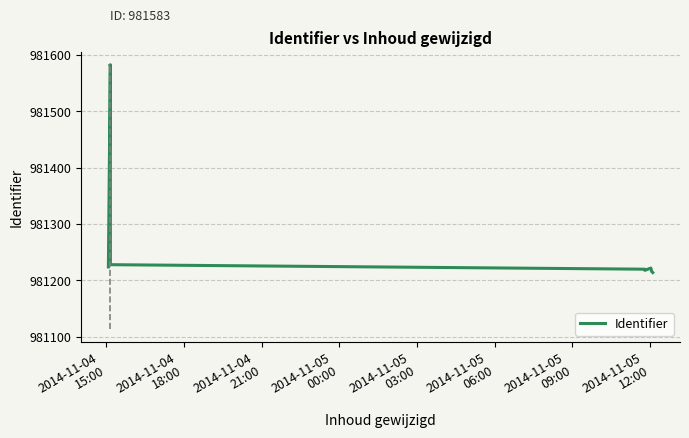

What is the highest value of the Identifier series?

981583